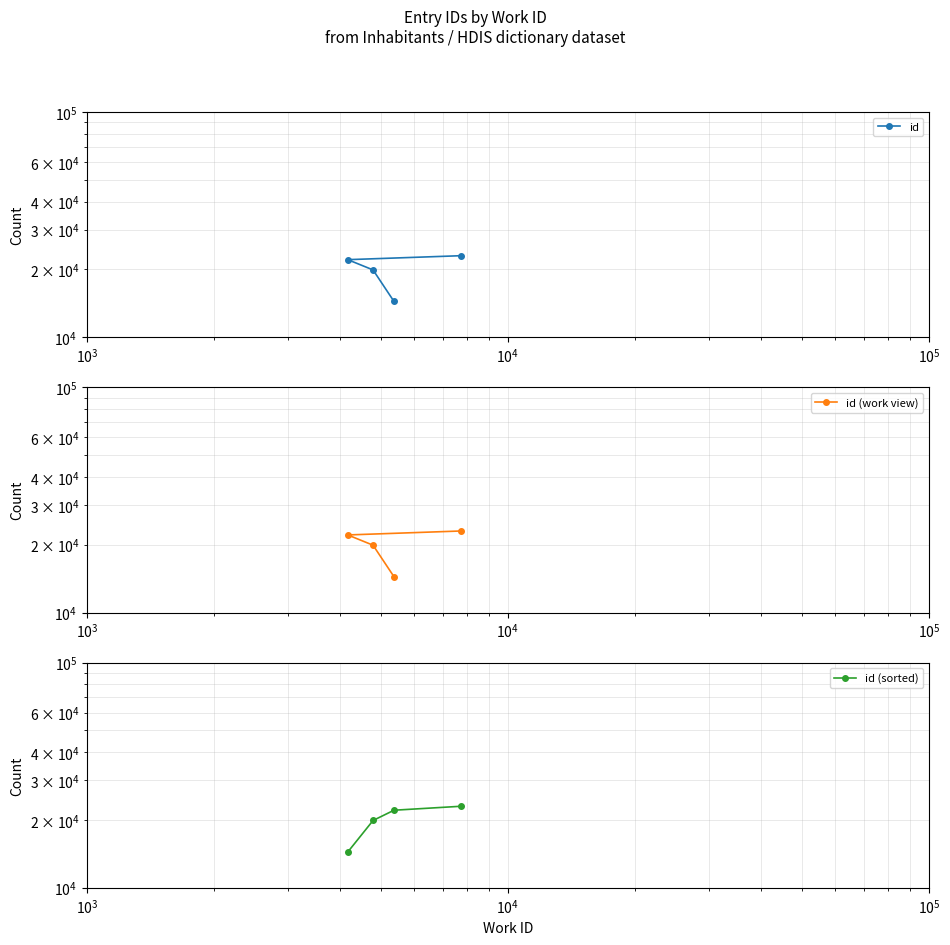

True or false: id and id (work view) intersect in this chart.

False